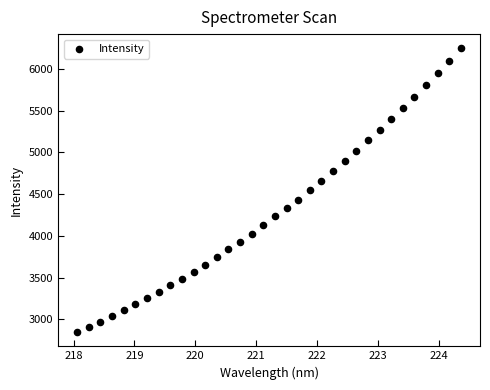

What is the range of X values (max minus min)?

6.3